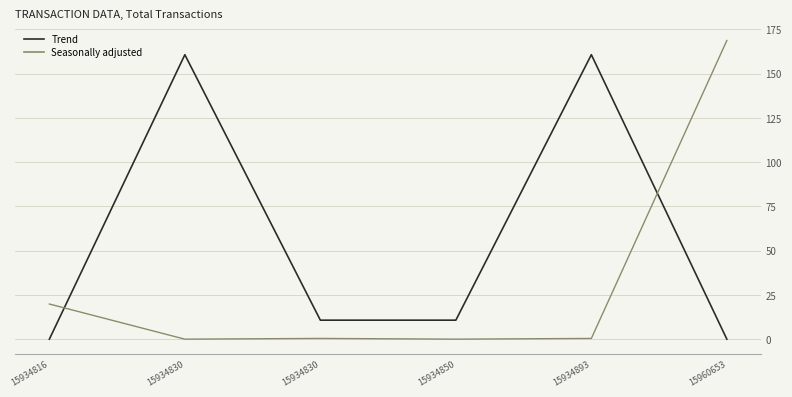

List the series in order of their overall mean, lowest first.

Seasonally adjusted, Trend